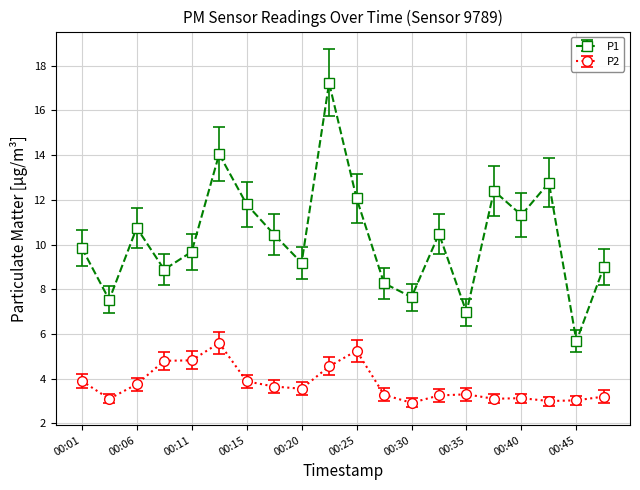

True or false: P2 and P1 intersect in this chart.

False